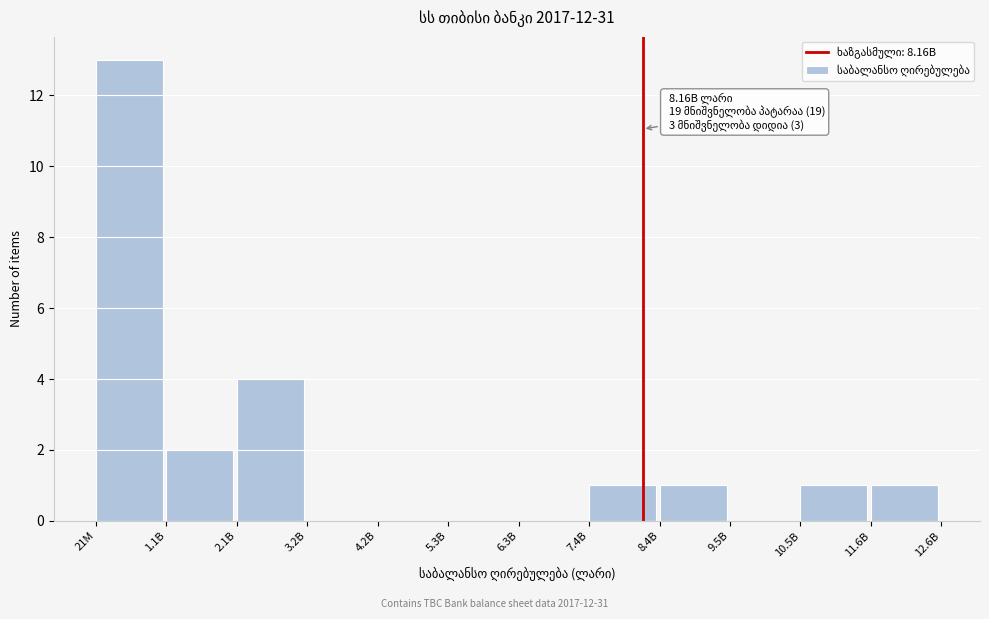

Reading left to right, transcribe all the data shown in this chart.

21M=13	1.1B=2	2.1B=4	3.2B=0	4.2B=0	5.3B=0	6.3B=0	7.4B=1	8.4B=1	9.5B=0	10.5B=1	11.6B=1